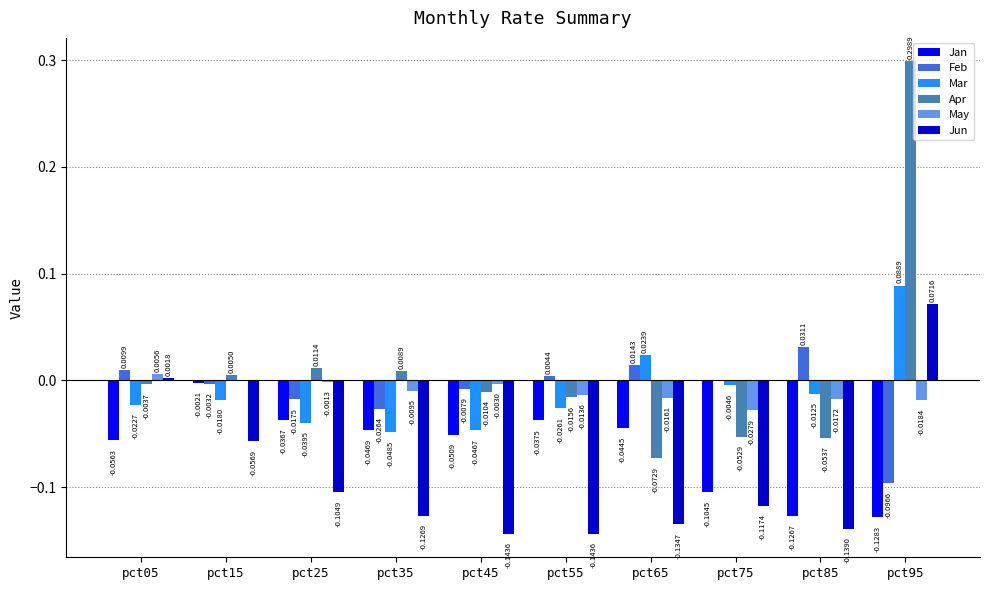

How many values in the Jun series exceed 0?

2